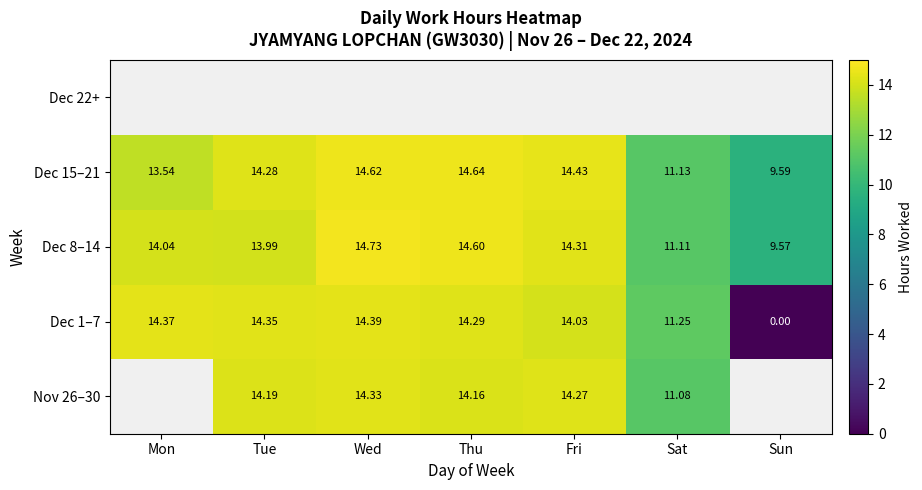

At which label is Dec 15–21 closest to 12?

Sat